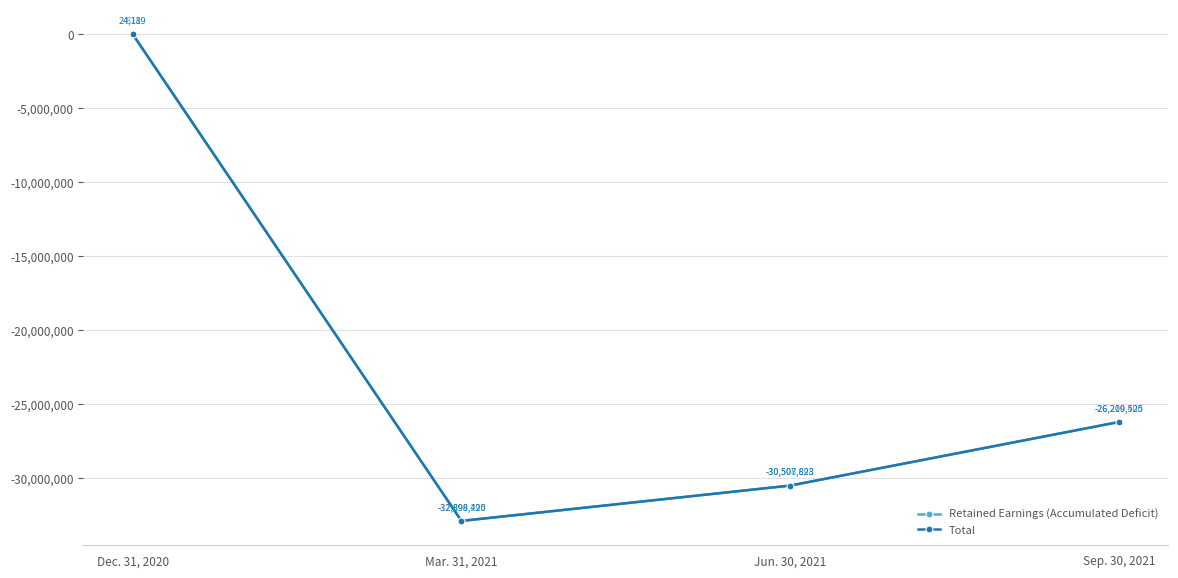

Reading right to left, what are all the values shown in this chart?

Retained Earnings (Accumulated Deficit): Sep. 30, 2021=-26210400	Jun. 30, 2021=-30508698	Mar. 31, 2021=-32899295	Dec. 31, 2020=-811
Total: Sep. 30, 2021=-26209525	Jun. 30, 2021=-30507823	Mar. 31, 2021=-32898420	Dec. 31, 2020=24189